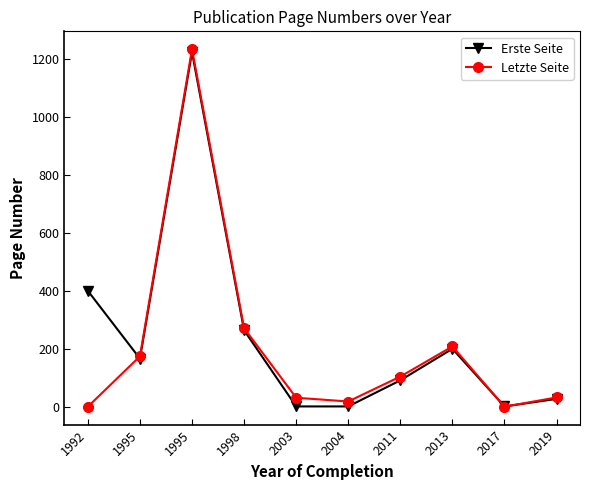

What is the difference between the highest and lowest values at 2017?

1